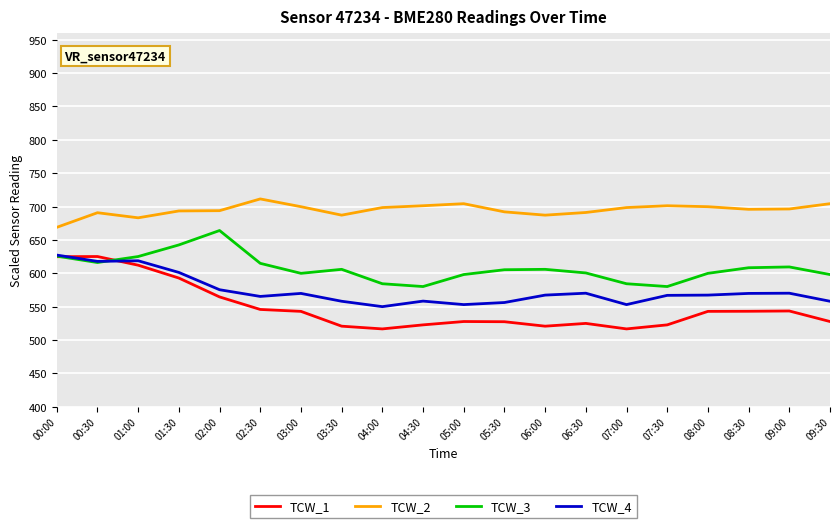

The TCW_4 series shows 569.7 at 03:00. True or false?

True